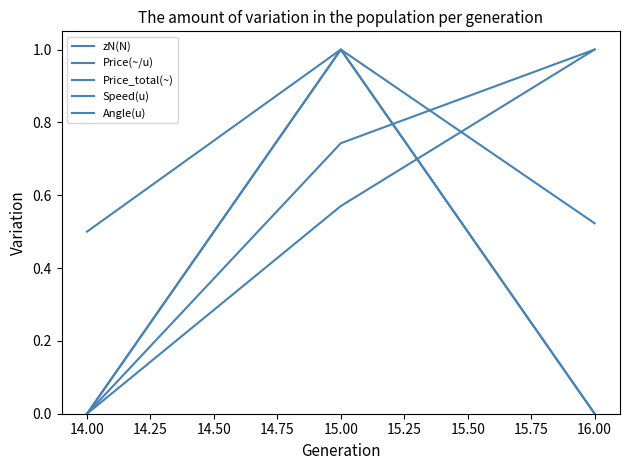

Count the Price_total(~) values in the range 0 to 1.

3